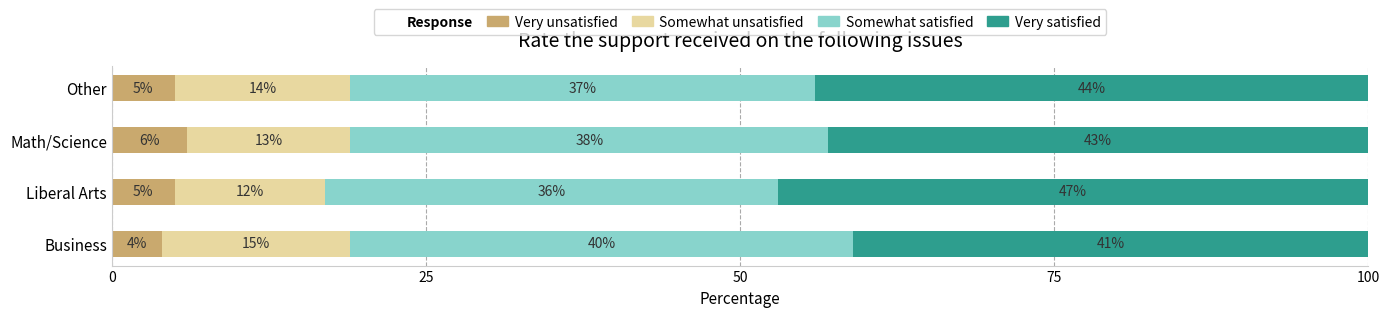

Count the number of data series in this chart.

4